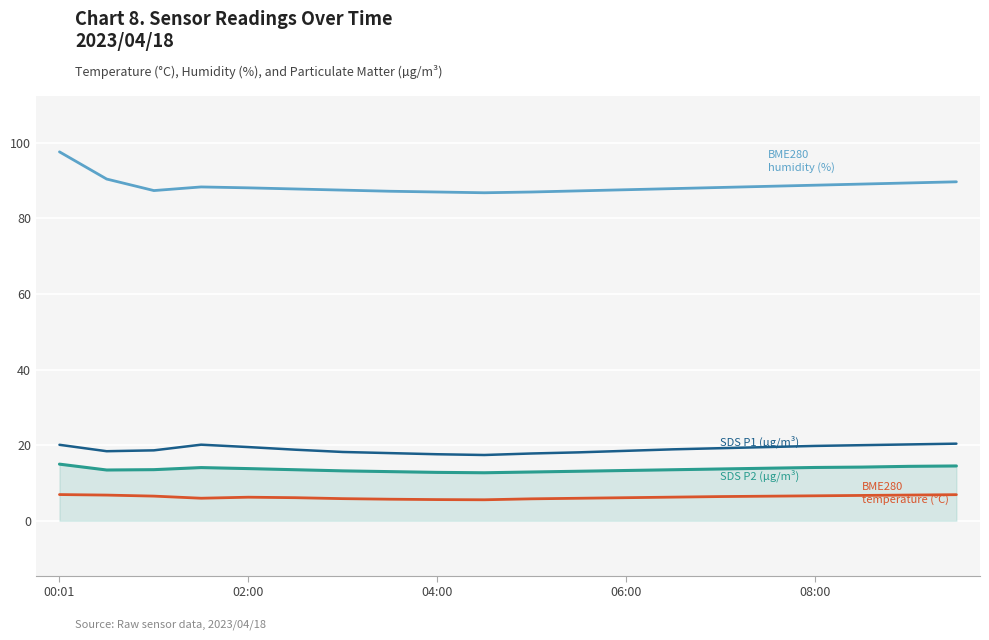

What is the maximum value shown in the chart?

97.6